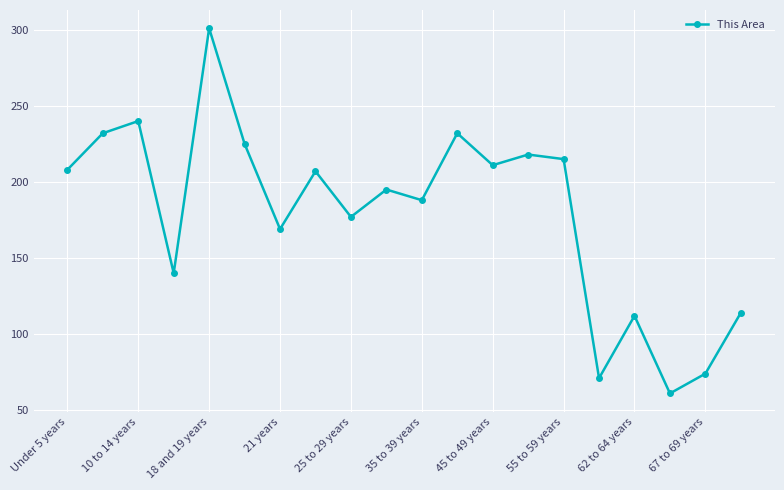

What is the value of the 8th point from the left?

207